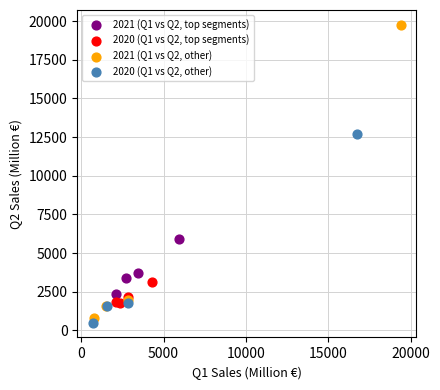

Which series has the largest Y range (max minus min)?

2021 (Q1 vs Q2, other)